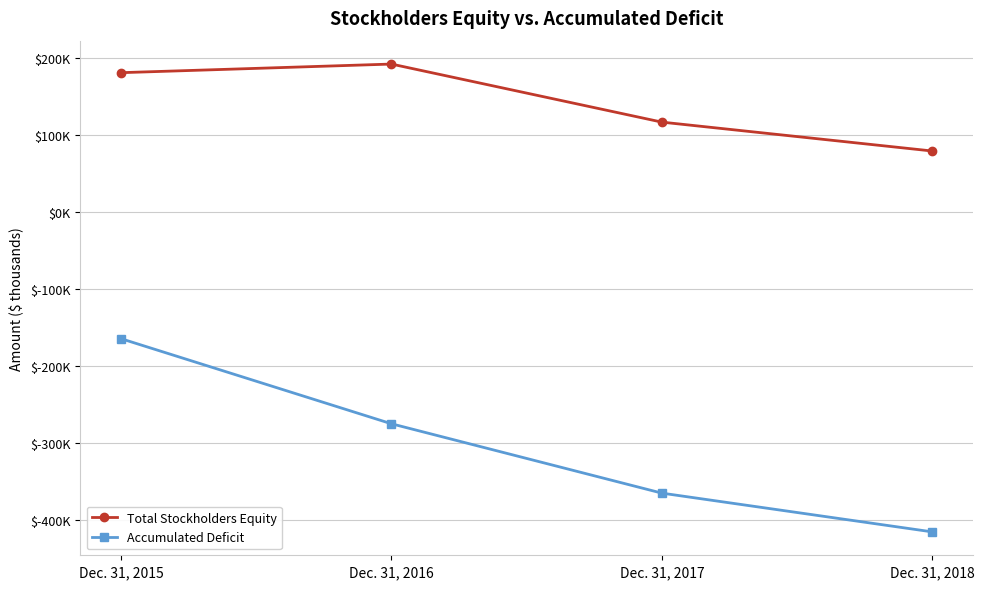

List the series in order of their peak value, lowest first.

Accumulated Deficit, Total Stockholders Equity